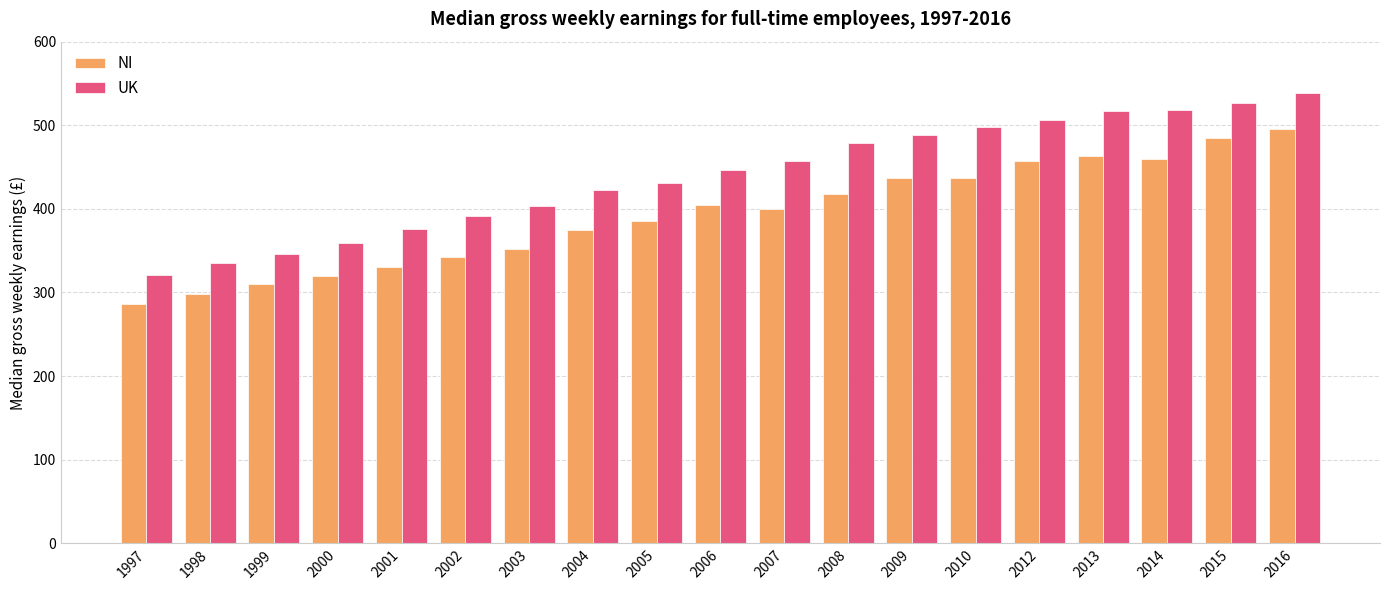

Count the number of data series in this chart.

2